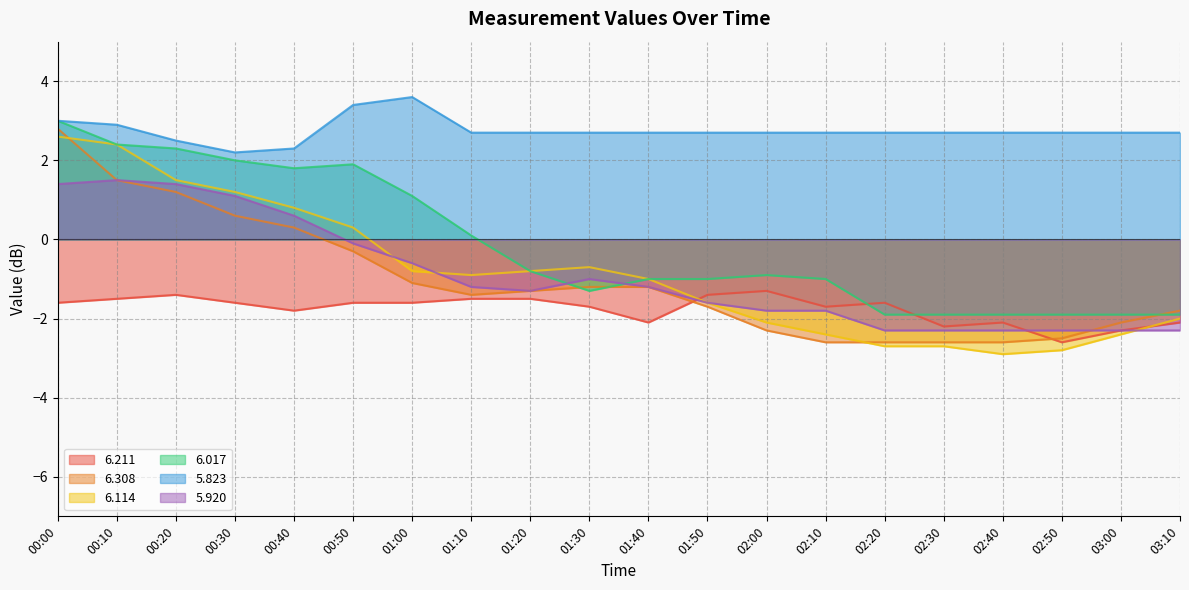

List the labels in order of 6.017 value, smallest first.

02:20, 02:30, 02:40, 02:50, 03:00, 03:10, 01:30, 01:40, 01:50, 02:10, 02:00, 01:20, 01:10, 01:00, 00:40, 00:50, 00:30, 00:20, 00:10, 00:00